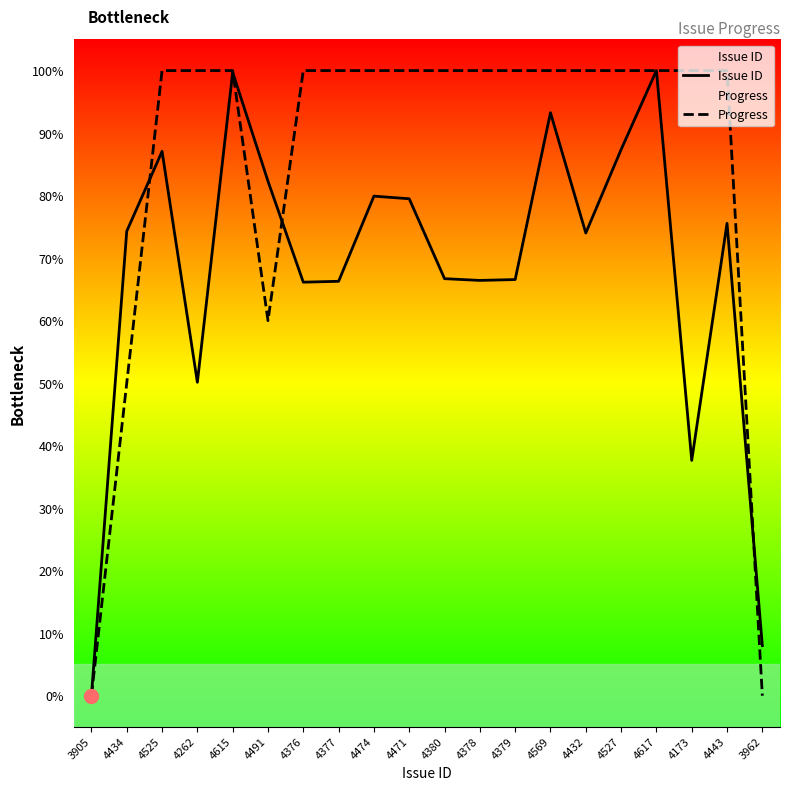

True or false: Issue ID has more than 1 interior local peaks.

True